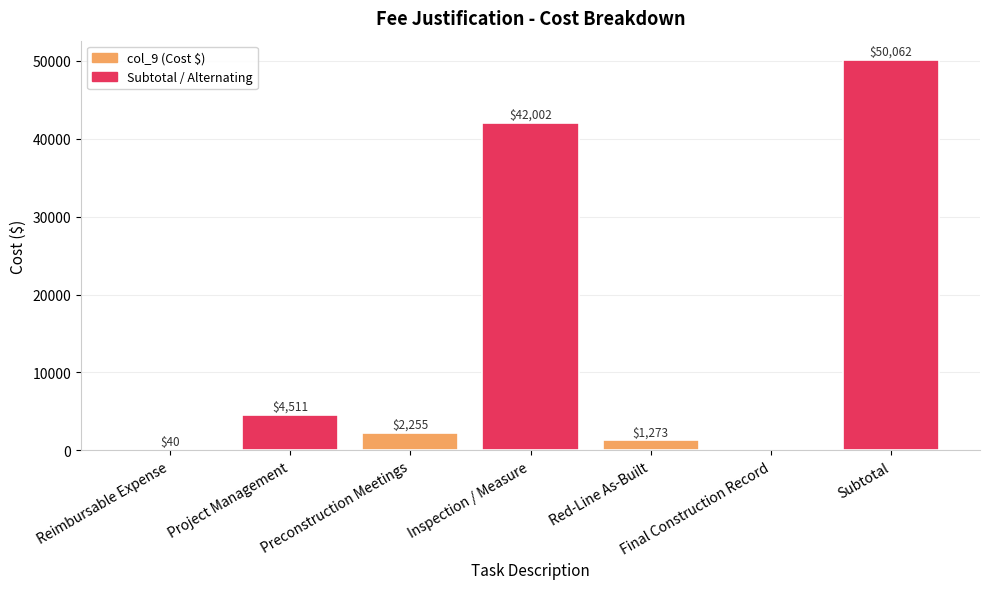

What is the approximate value at Preconstruction Meetings?

2255.4